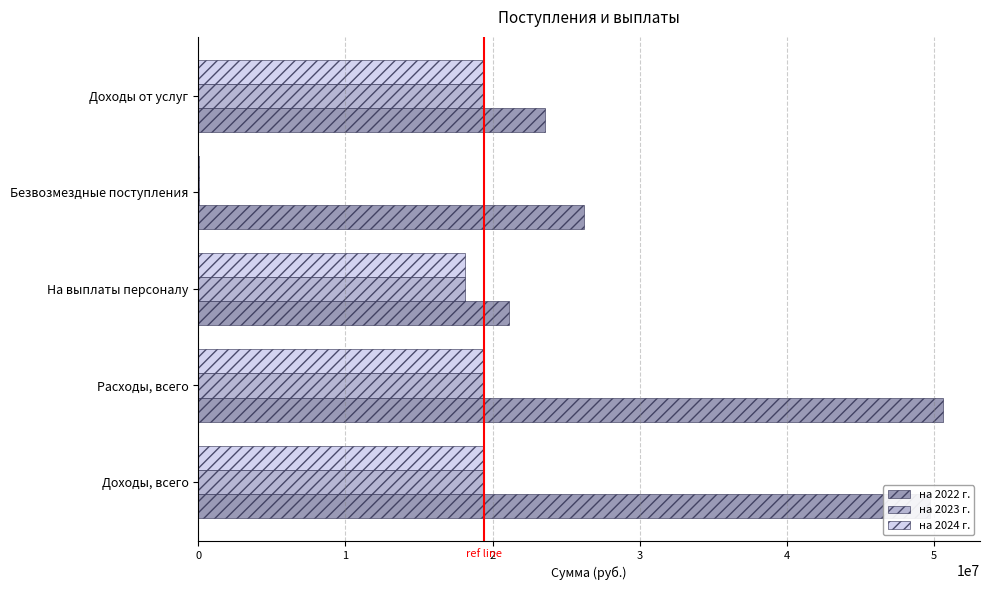

What is the maximum value shown in the chart?

50600129.5